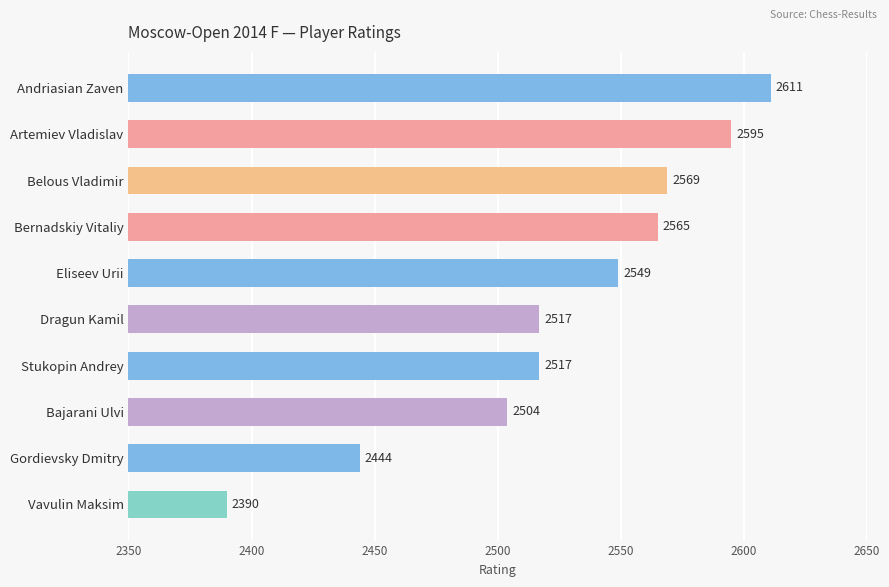

What is the difference between the maximum and minimum values?

221